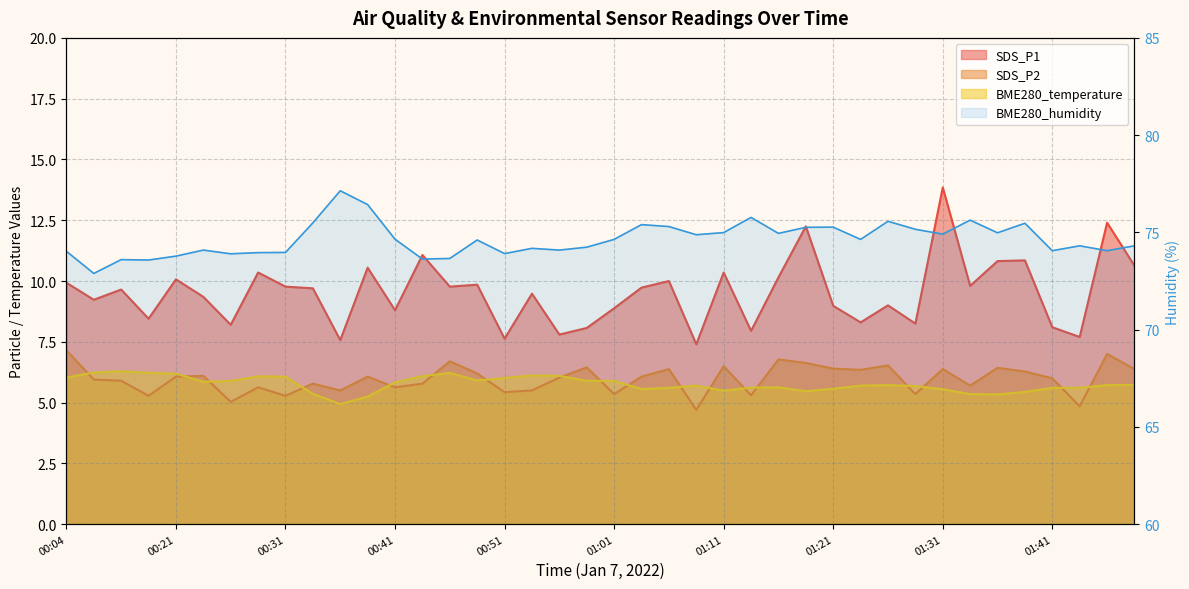

Is the value of SDS_P1 at 01:31 greater than the value of BME280_temperature at 01:36?

Yes